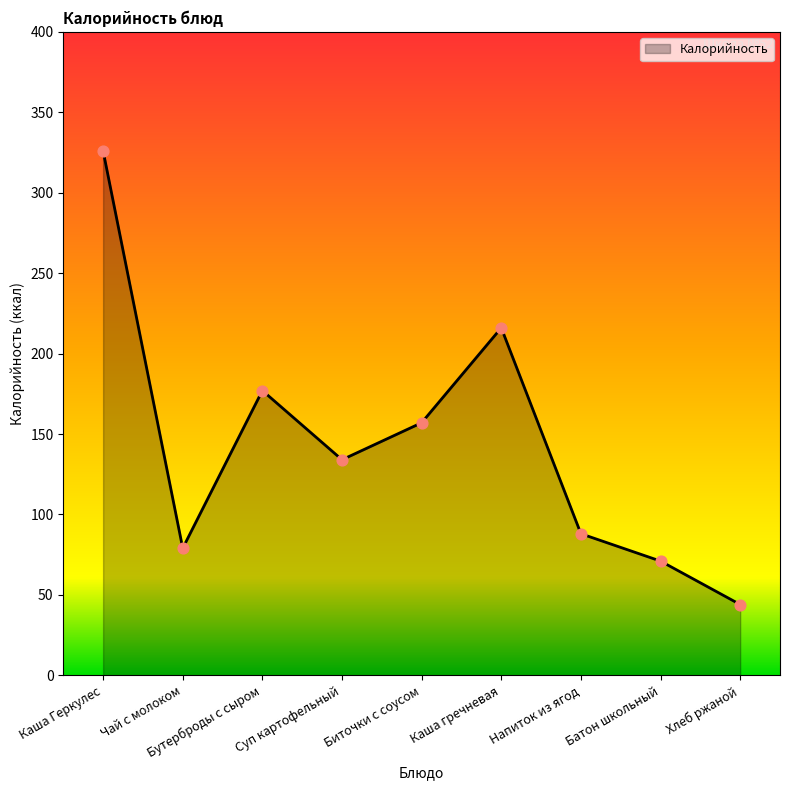

Which has a higher value, Биточки с соусом or Хлеб ржаной?

Биточки с соусом